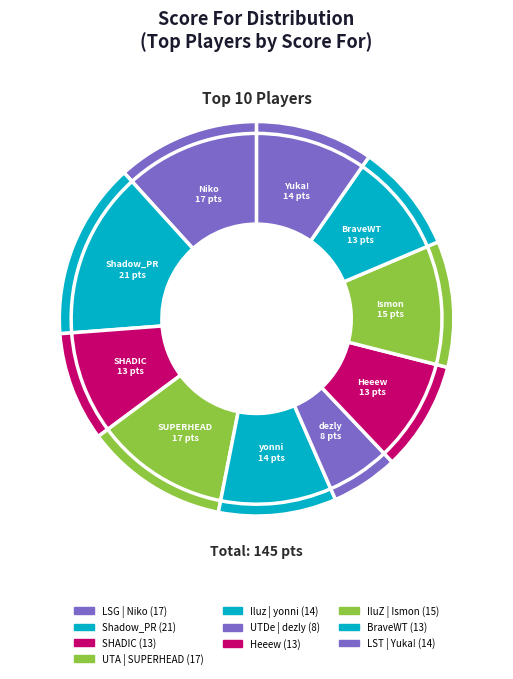

How much of the chart is everything except UTA | SUPERHEAD?

88.3%